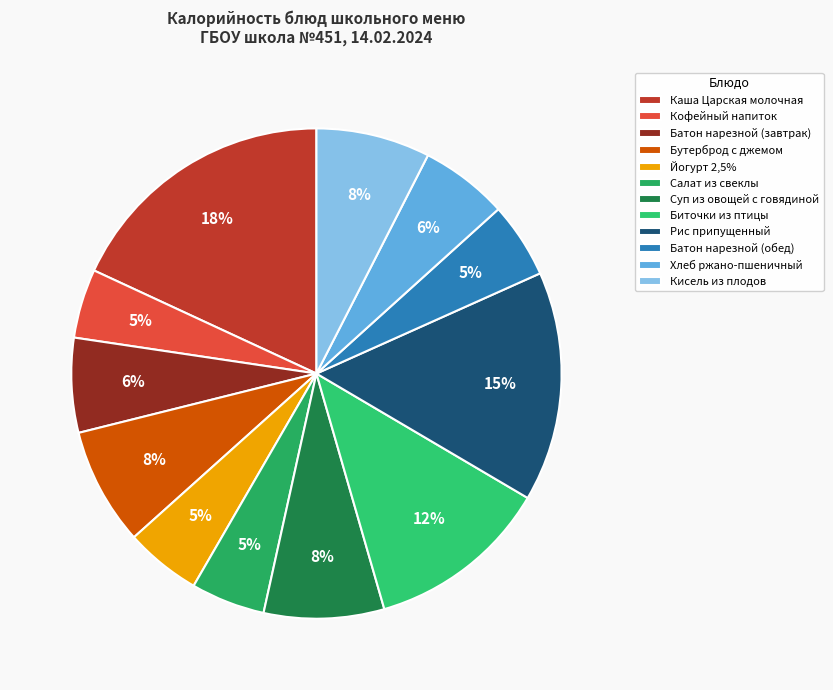

What is the largest slice in the pie chart?

Каша Царская молочная